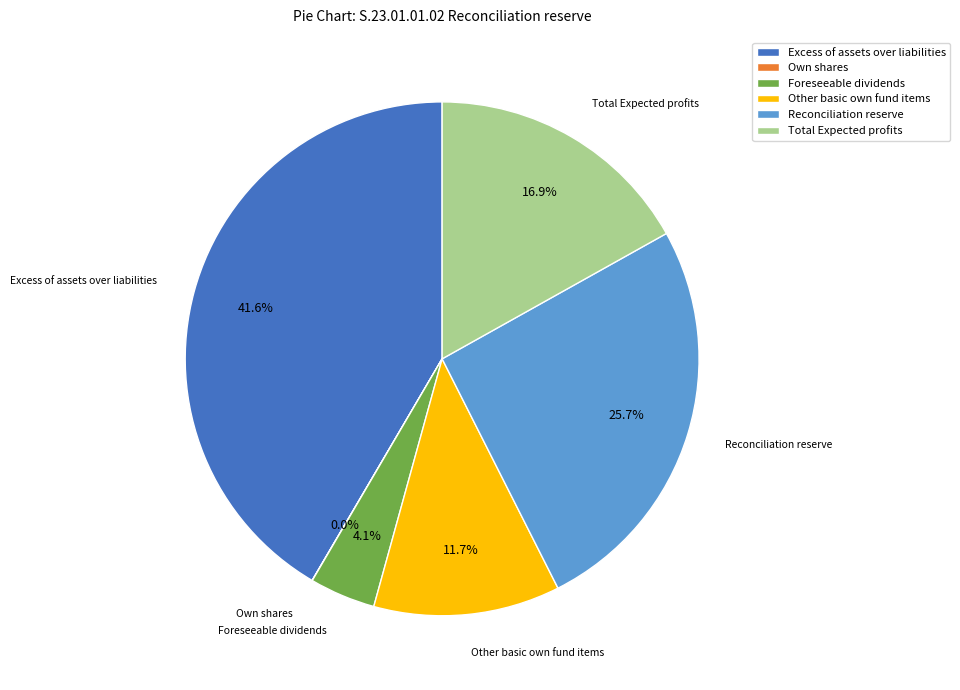

What is the largest slice in the pie chart?

Excess of assets over liabilities